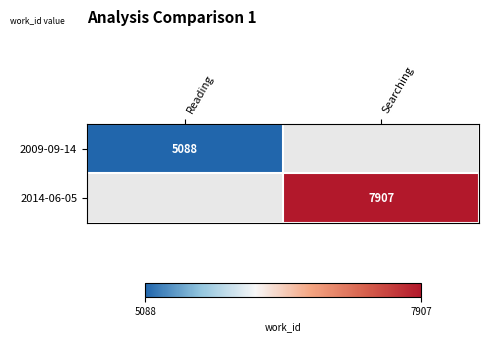

The 2009-09-14 series shows 1161 at Reading. True or false?

False